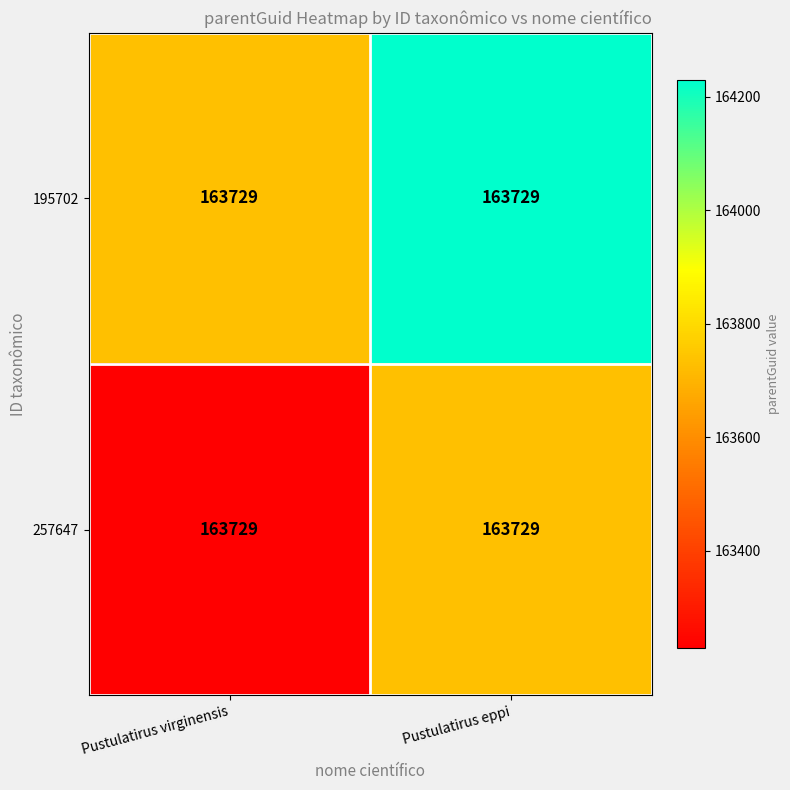

Reading left to right, extract all data points from this chart.

195702: Pustulatirus virginensis=163729	Pustulatirus eppi=163729
257647: Pustulatirus virginensis=163729	Pustulatirus eppi=163729